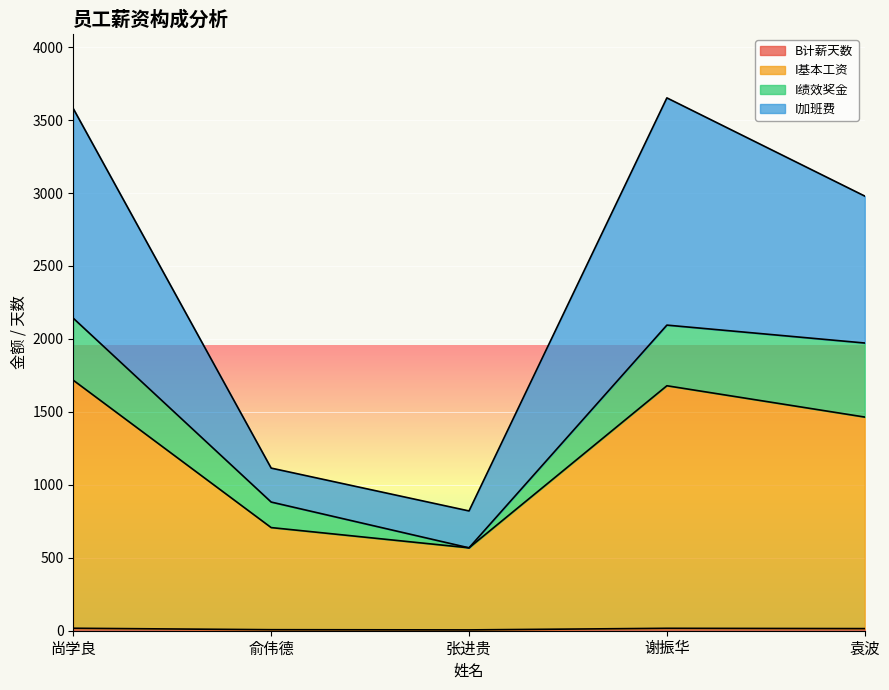

The value of I加班费 at 张进贵 is 228.0. True or false?

False